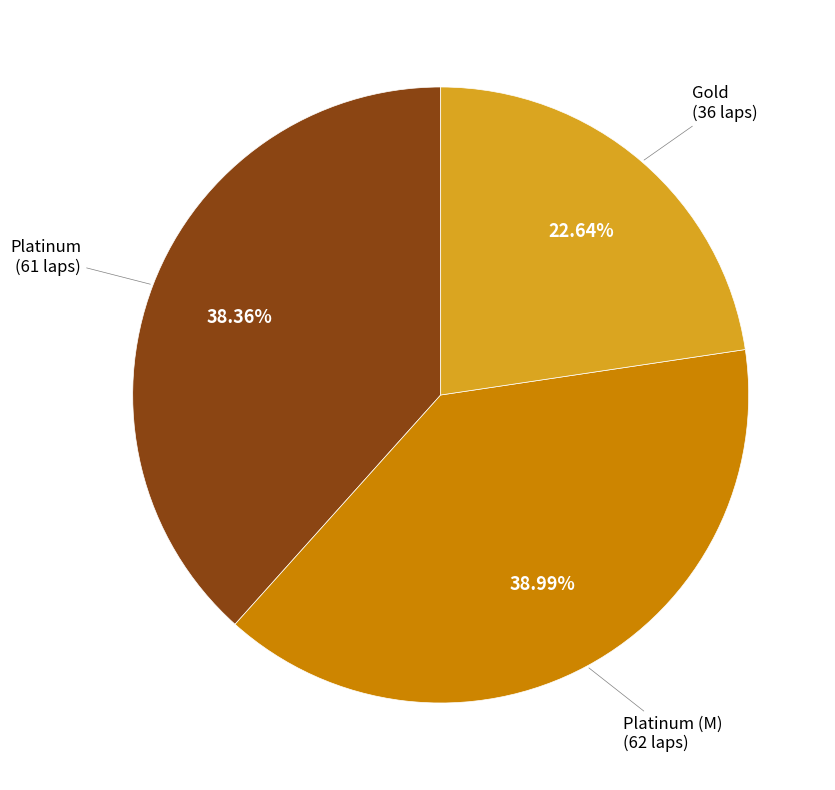

Is there a majority slice in this chart?

No